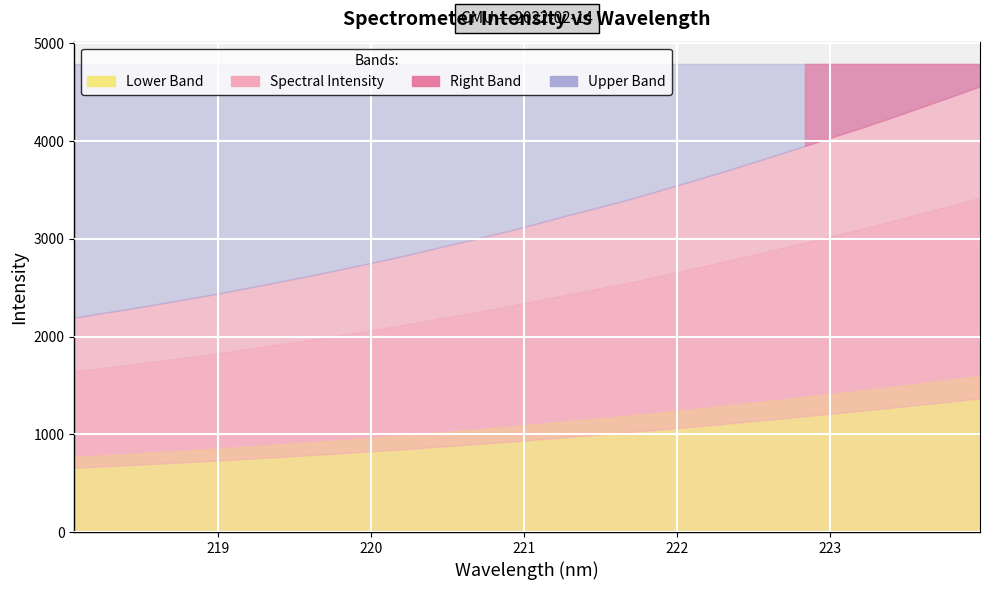

Count the number of values greater than 3171.

16